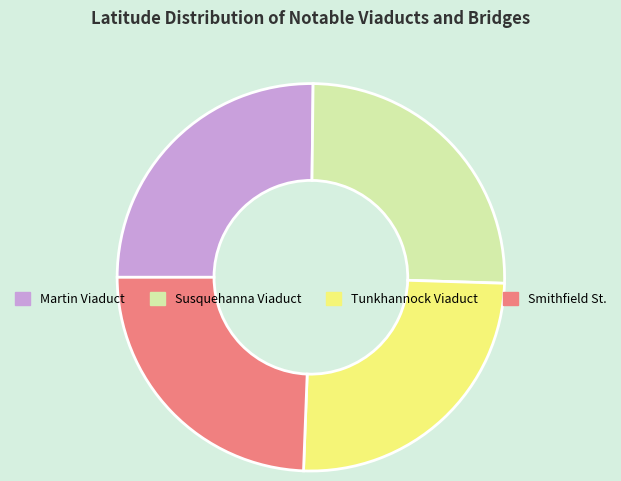

How many slices are in this pie chart?

4